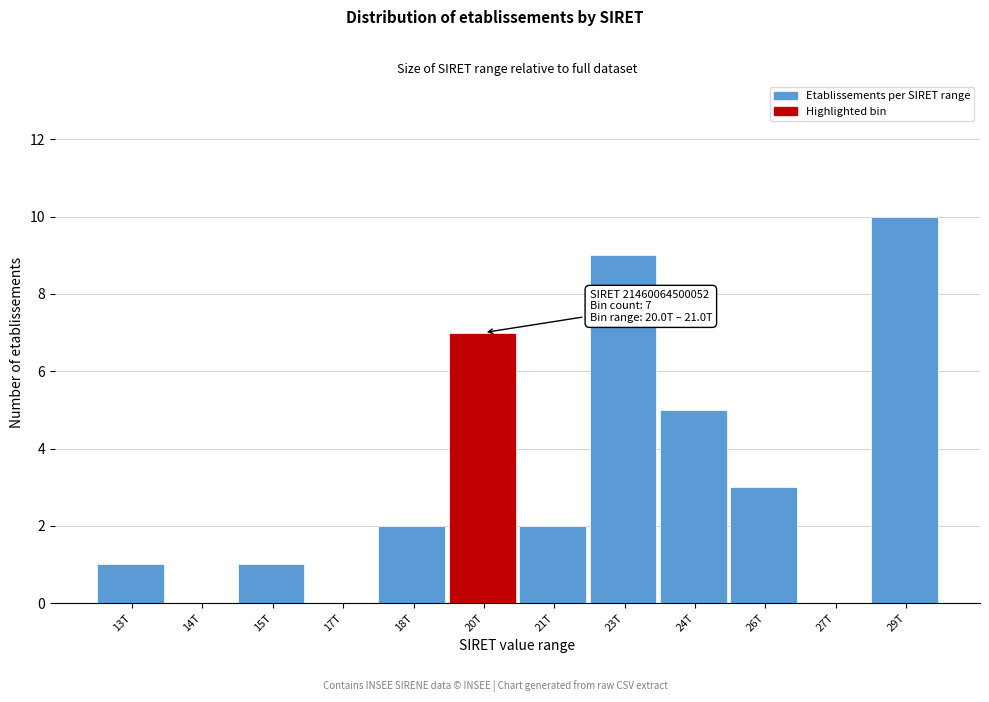

Reading left to right, extract all data points from this chart.

13T=1	14T=0	15T=1	17T=0	18T=2	20T=7	21T=2	23T=9	24T=5	26T=3	27T=0	29T=10